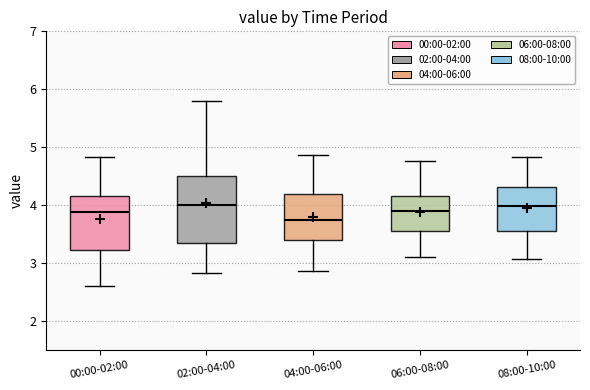

Reading left to right, transcribe this box plot: for each box, give where its median line is, the range the box spans, and where its two whiskers end, as read against the y-axis. The values are not printed on the chart, so give them approximately, as read against the axis.

00:00-02:00: median 3.9, box 3.2 to 4.2, whiskers 2.6 to 4.8
02:00-04:00: median 4.0, box 3.4 to 4.5, whiskers 2.8 to 5.8
04:00-06:00: median 3.8, box 3.4 to 4.2, whiskers 2.9 to 4.9
06:00-08:00: median 3.9, box 3.6 to 4.2, whiskers 3.1 to 4.8
08:00-10:00: median 4.0, box 3.6 to 4.3, whiskers 3.1 to 4.8